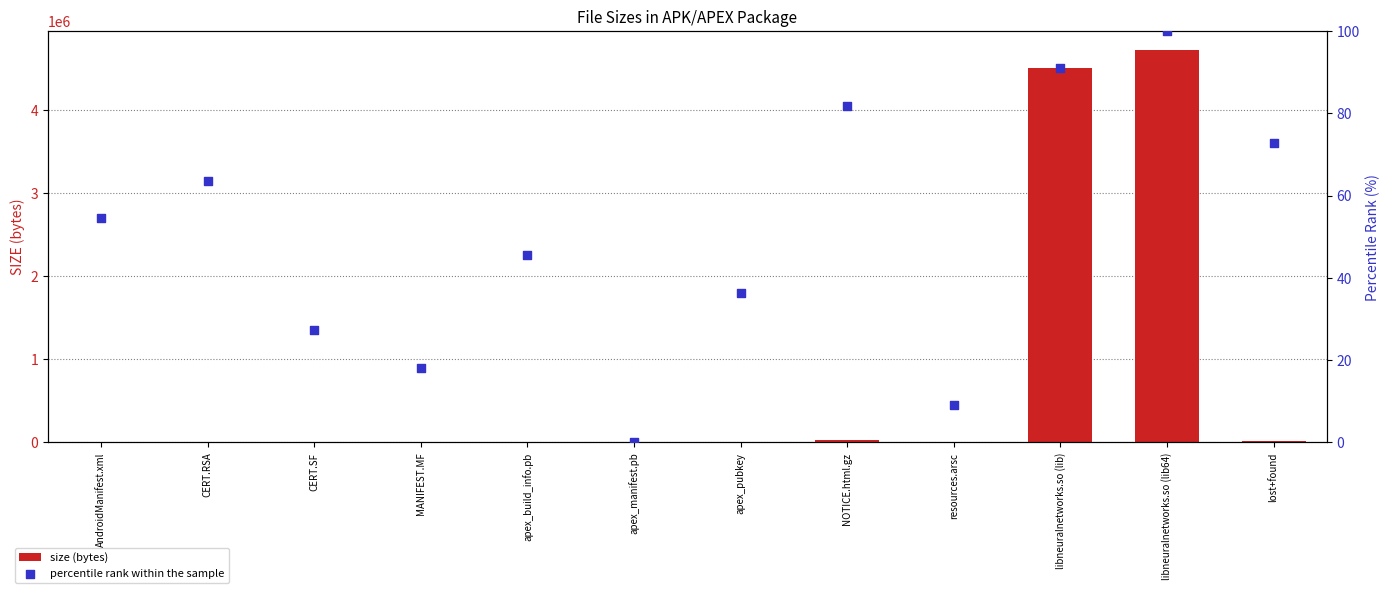

Which series has the widest spread of Y values?

size (bytes)